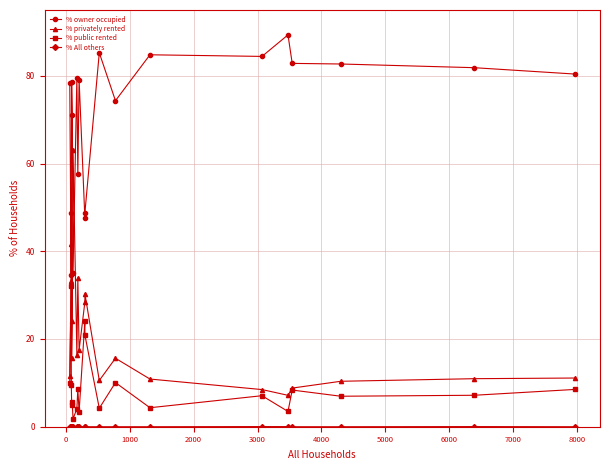

How many categories are shown in the chart?

20